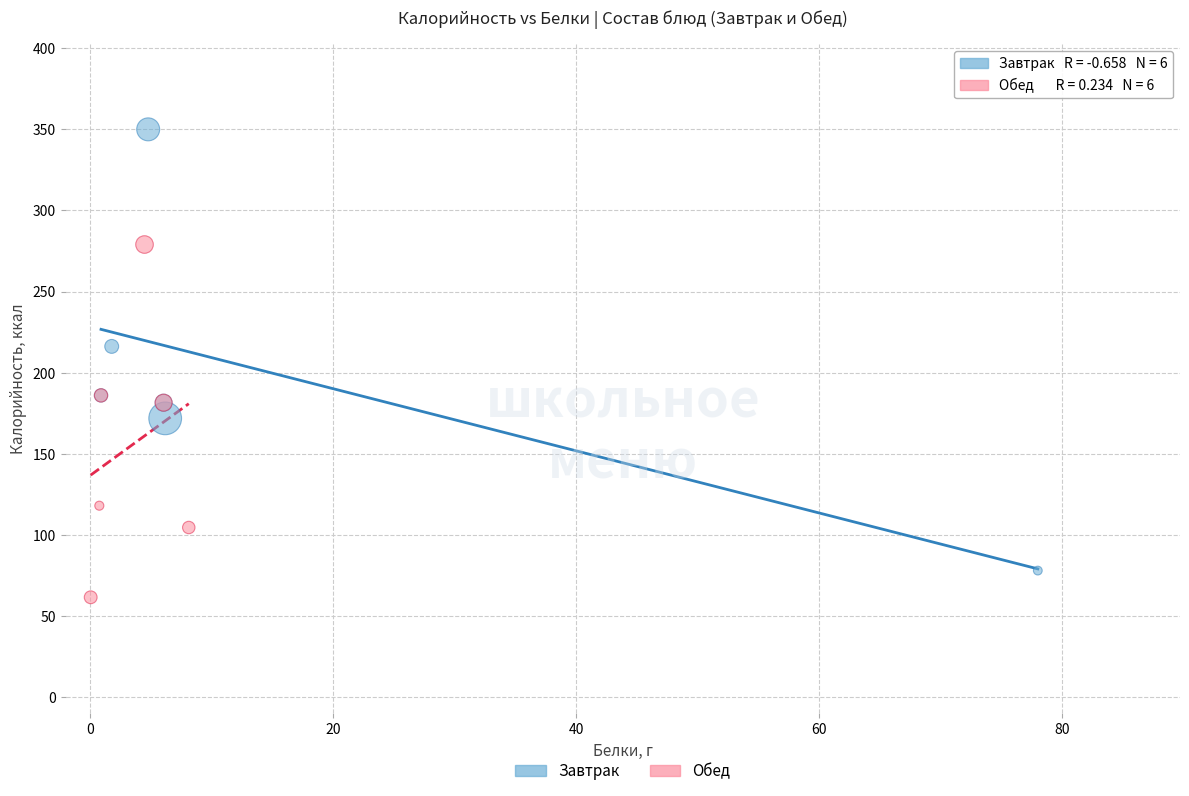

Which series has the widest spread of Y values?

Завтрак